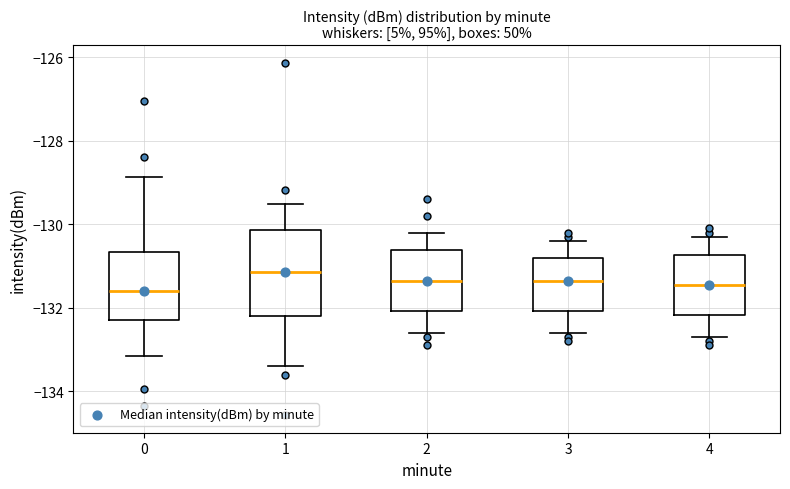

Reading left to right, transcribe this box plot: for each box, give where its median line is, the range the box spans, and where its two whiskers end, as read against the y-axis. The values are not printed on the chart, so give them approximately, as read against the axis.

0: median -131.6, box -132.2 to -130.6, whiskers -133.2 to -128.8
1: median -131.2, box -132.2 to -130.2, whiskers -133.4 to -129.6
2: median -131.4, box -132.0 to -130.6, whiskers -132.6 to -130.2
3: median -131.4, box -132.0 to -130.8, whiskers -132.6 to -130.4
4: median -131.4, box -132.2 to -130.8, whiskers -132.6 to -130.2